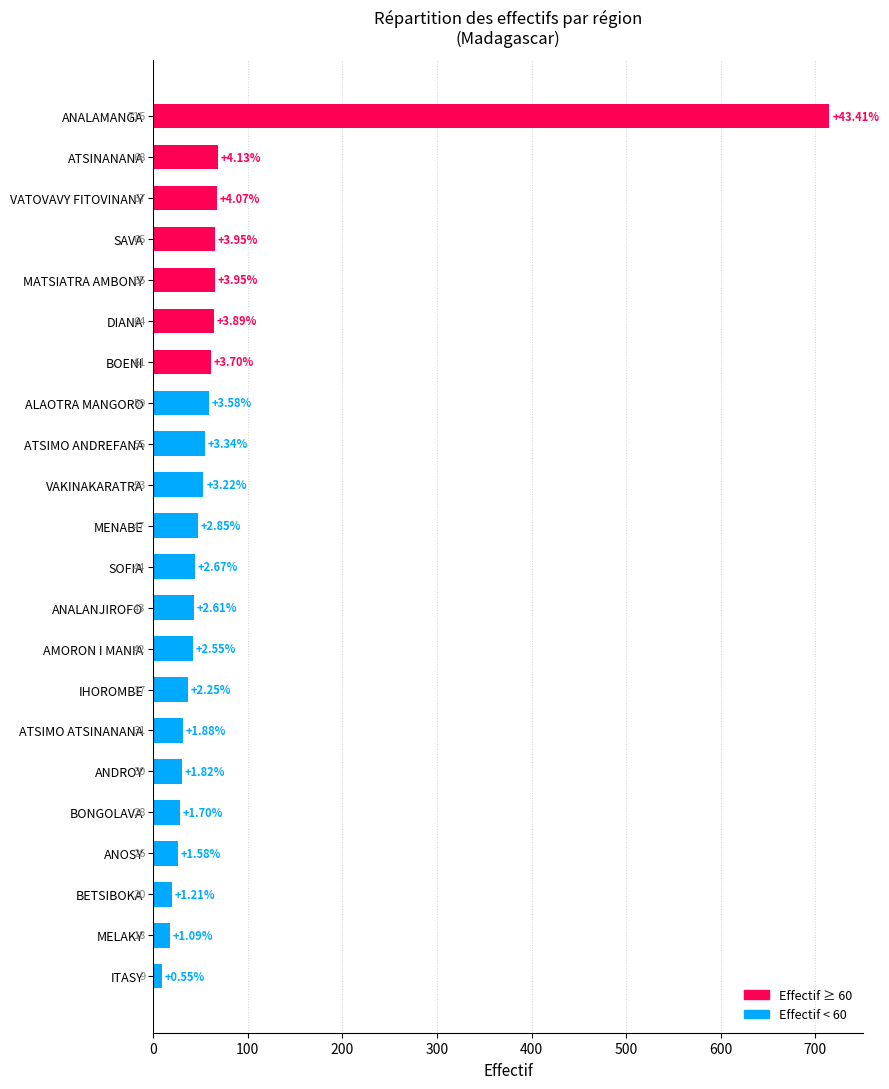

What is the ratio of the value at BETSIBOKA to the value at MENABE?

0.4